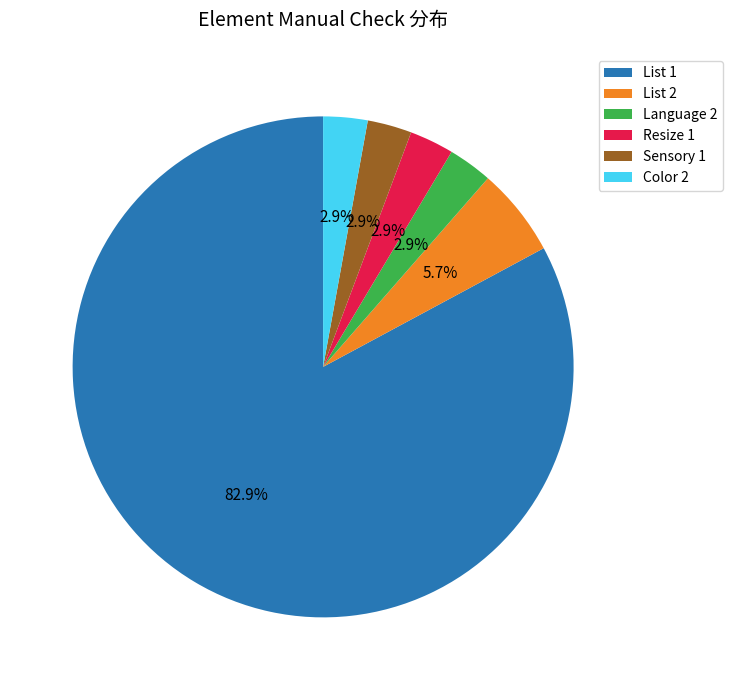

Which slice is the largest?

List 1